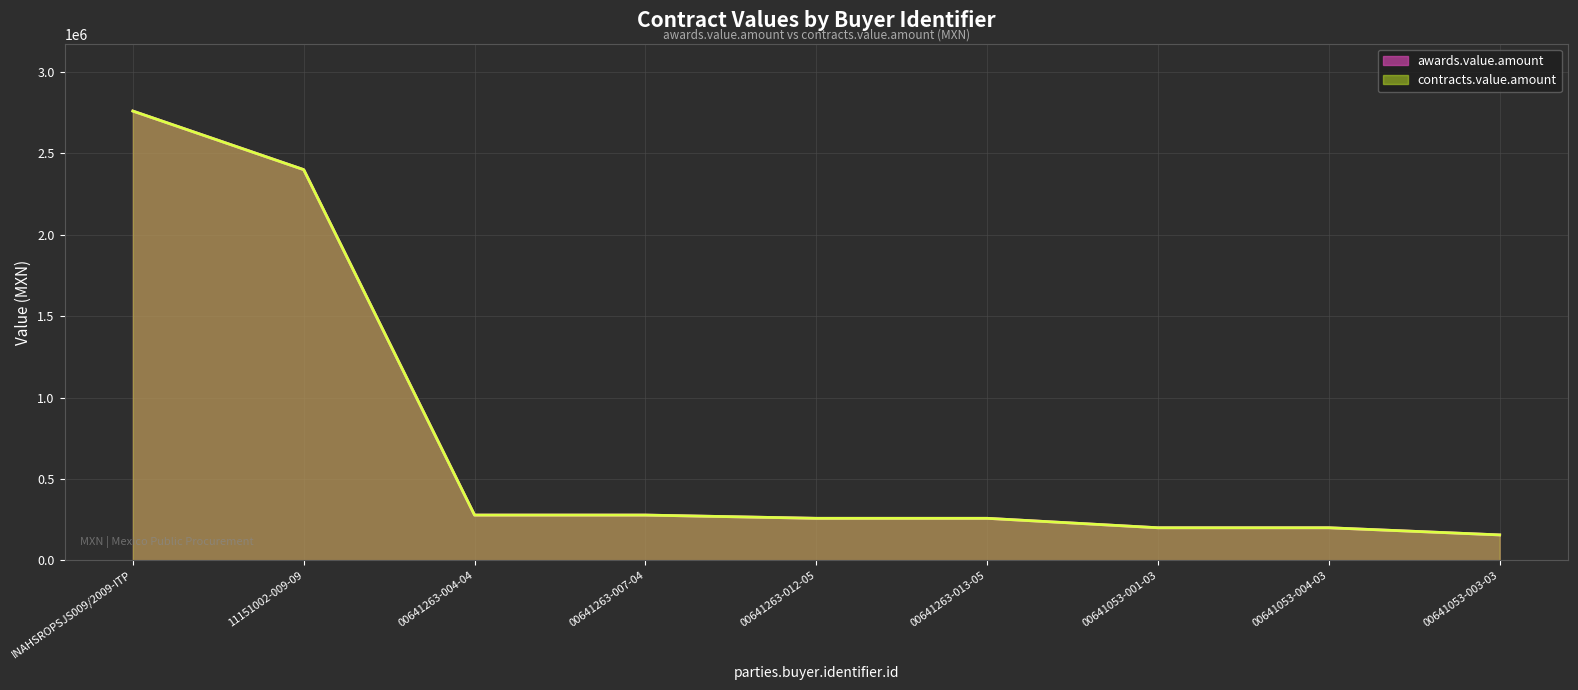

What is the approximate value of contracts.value.amount at 00641053-004-03?

200000.0